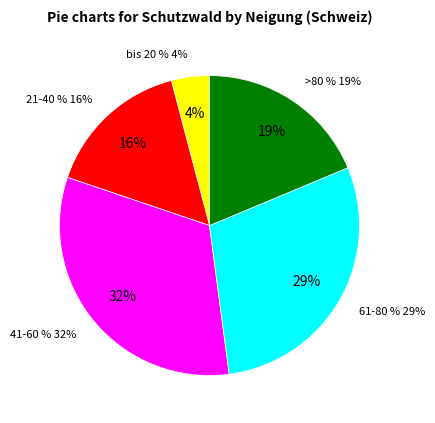

Rank the categories by value from lowest to highest.

bis 20 %, 21-40 %, >80 %, 61-80 %, 41-60 %